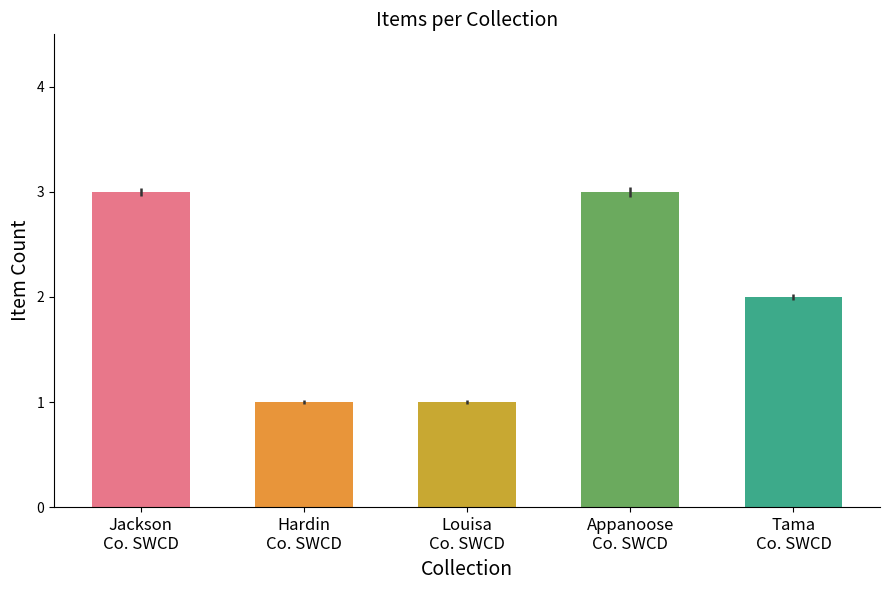

What is the maximum value shown in the chart?

3